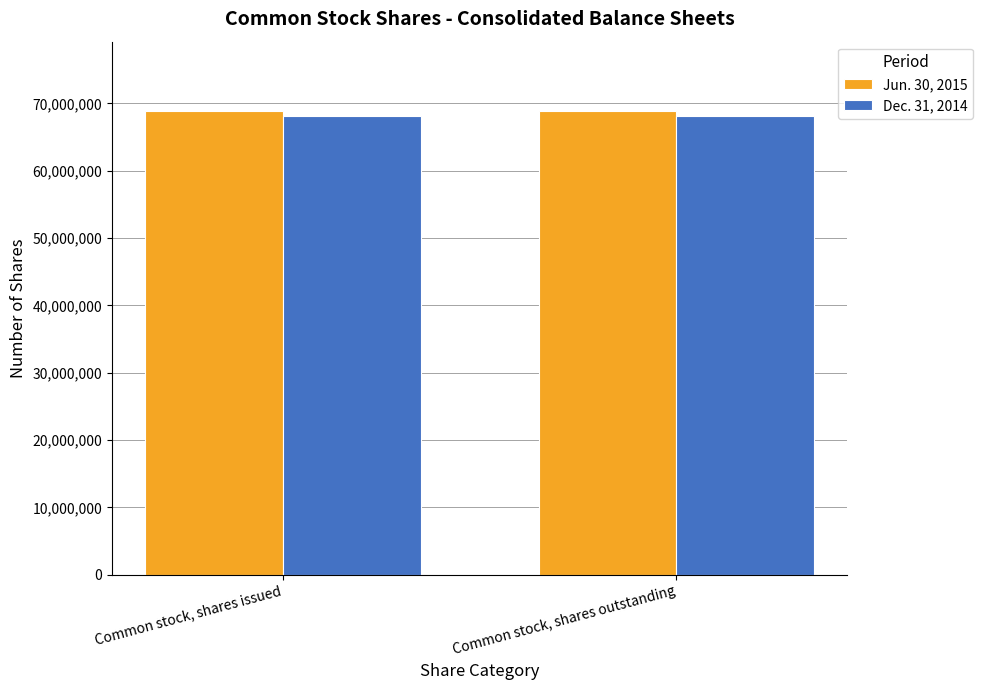

What is the total value across all series at Common stock, shares issued?

136937847